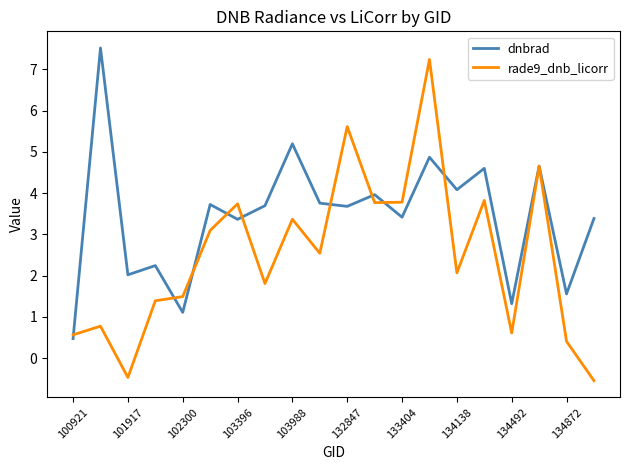

Does the chart display data point markers on the line(s)?

No